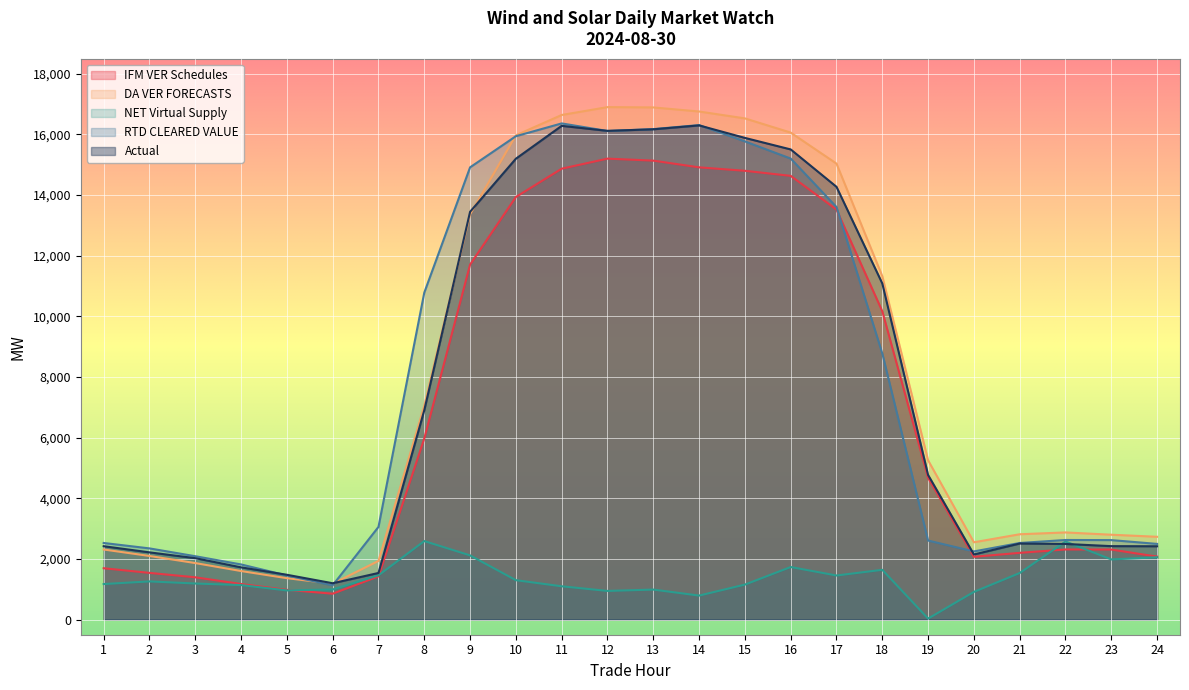

Which category has the highest value in the IFM VER Schedules series?

12